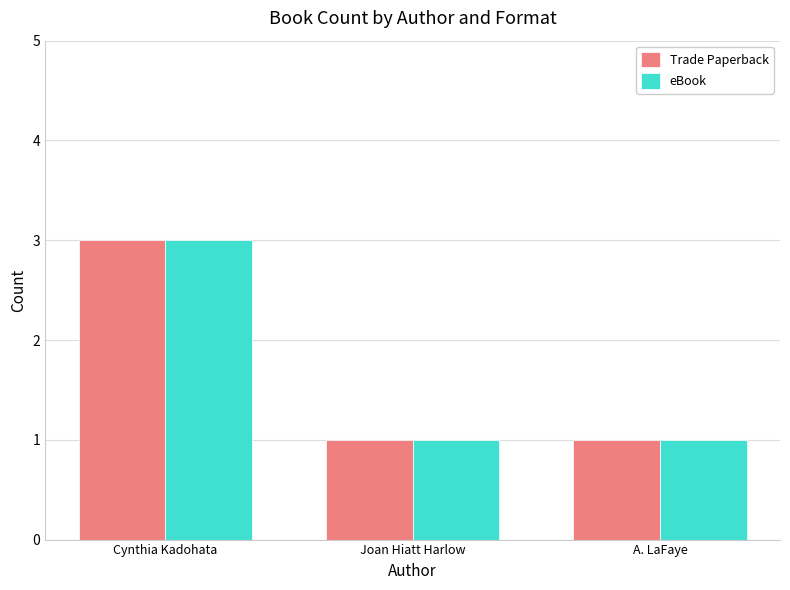

What is the label of the 2nd bar from the right?

Joan Hiatt Harlow